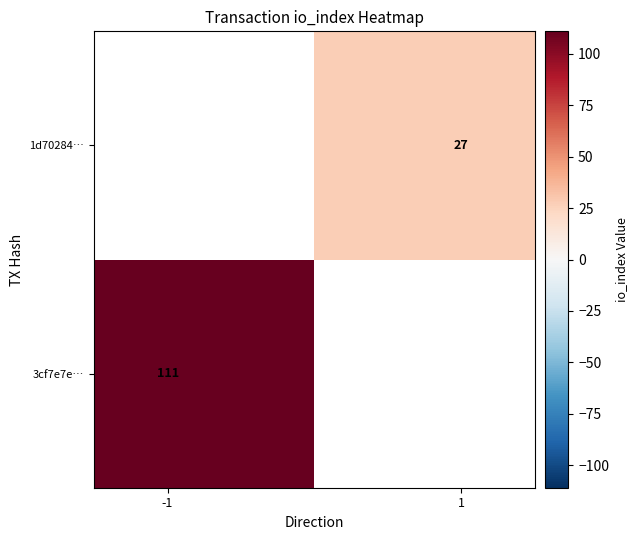

List the series in order of their peak value, highest first.

3cf7e7e…, 1d70284…